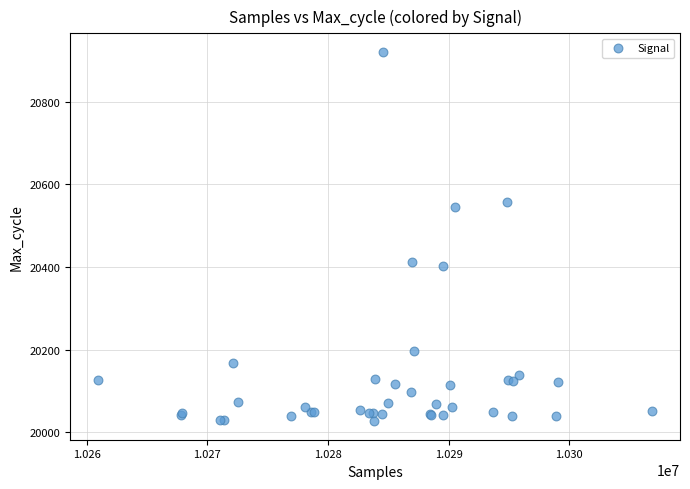

What Y value in the scatter plot is closest to 20474?

20413